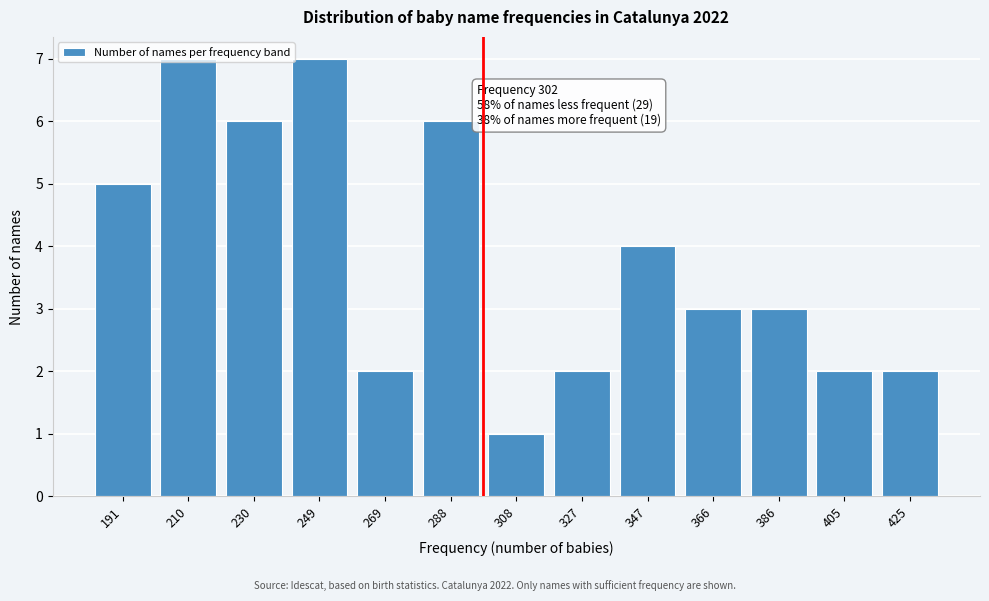

What is the value of the 11th bar from the left?

3